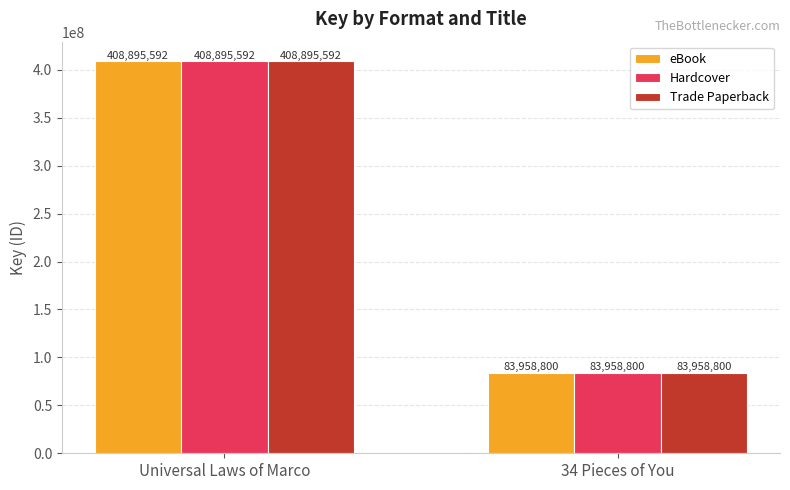

How many Trade Paperback values are between 83958800 and 408895592?

2